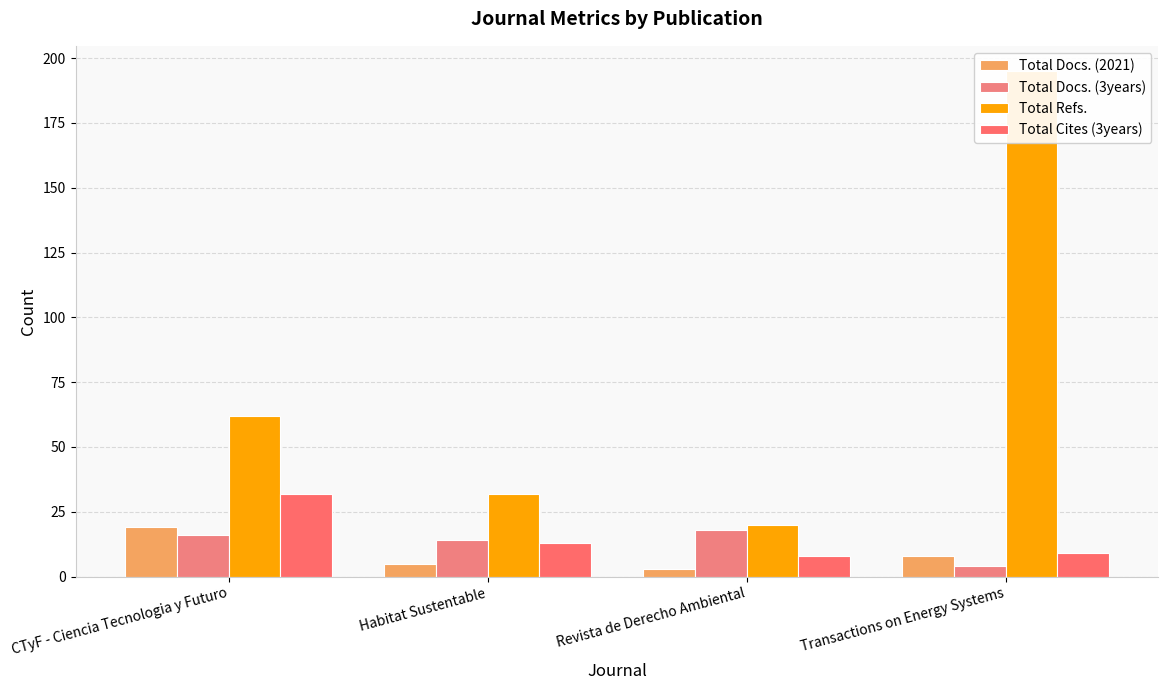

What are all the series names shown in the legend?

Total Docs. (2021), Total Docs. (3years), Total Refs., Total Cites (3years)